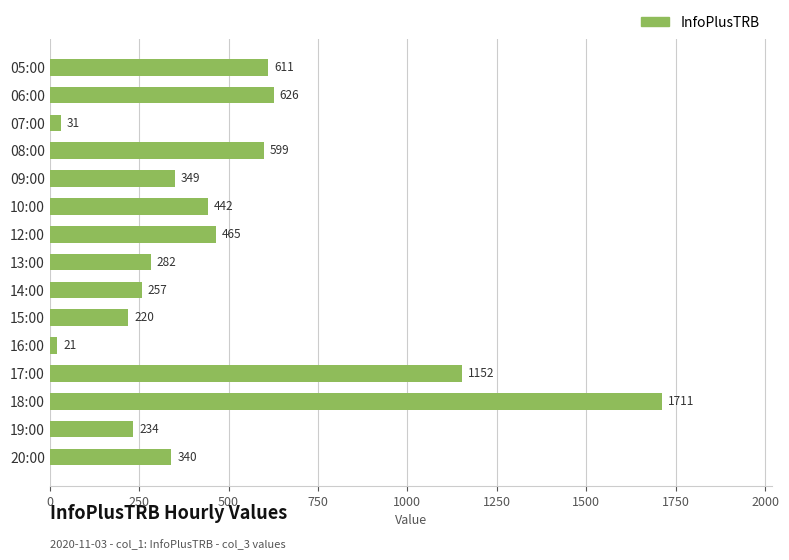

Are the bars horizontal?

Yes